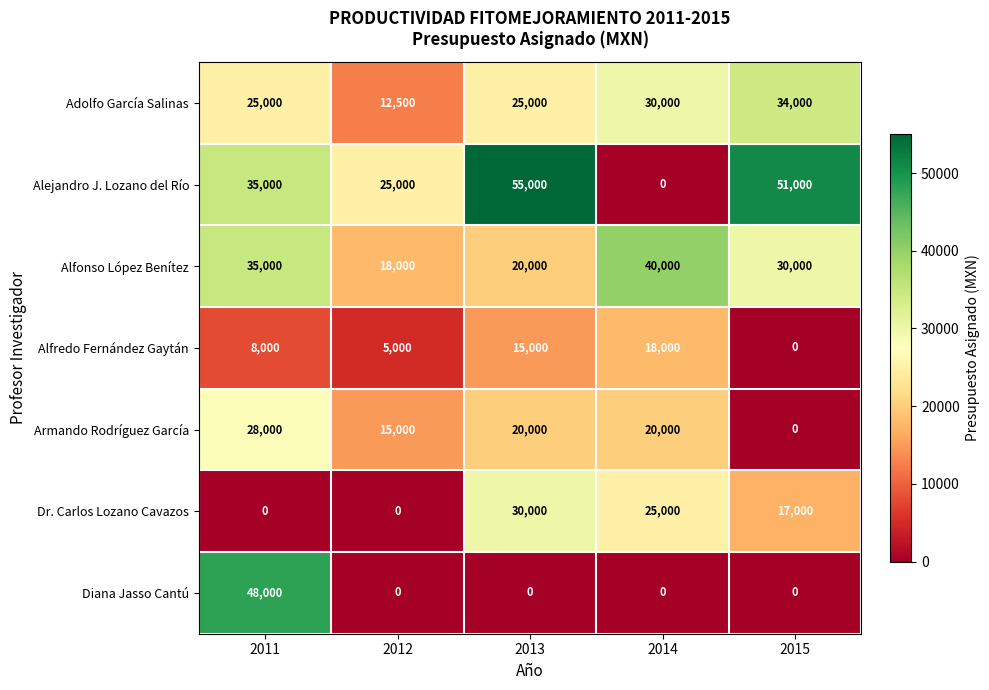

Between 2014 and 2015, which series saw the biggest shift?

Alejandro J. Lozano del Río